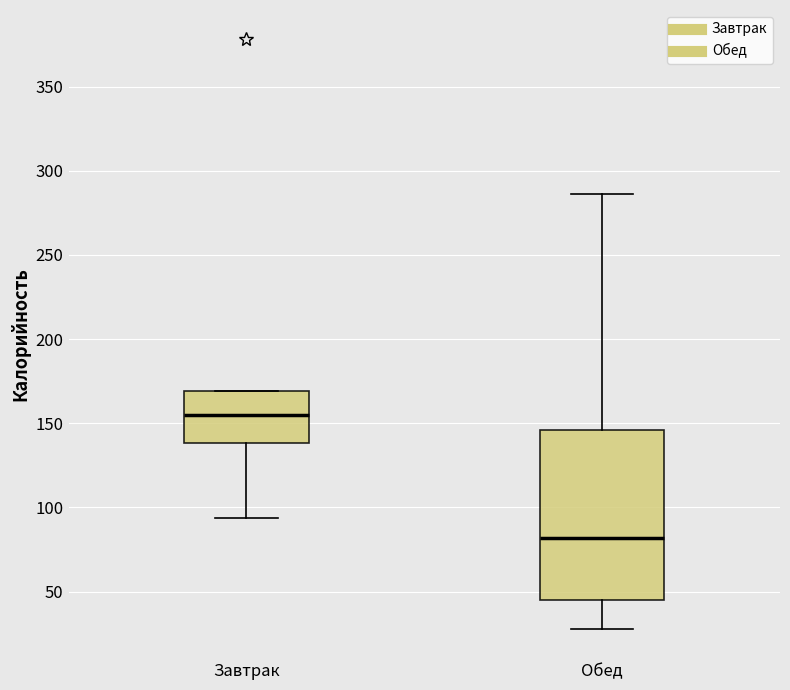

Reading left to right, transcribe this box plot: for each box, give where its median line is, the range the box spans, and where its two whiskers end, as read against the y-axis. The values are not printed on the chart, so give them approximately, as read against the axis.

Завтрак: median 155, box 140 to 170, whiskers 95 to 170
Обед: median 80, box 45 to 145, whiskers 30 to 285